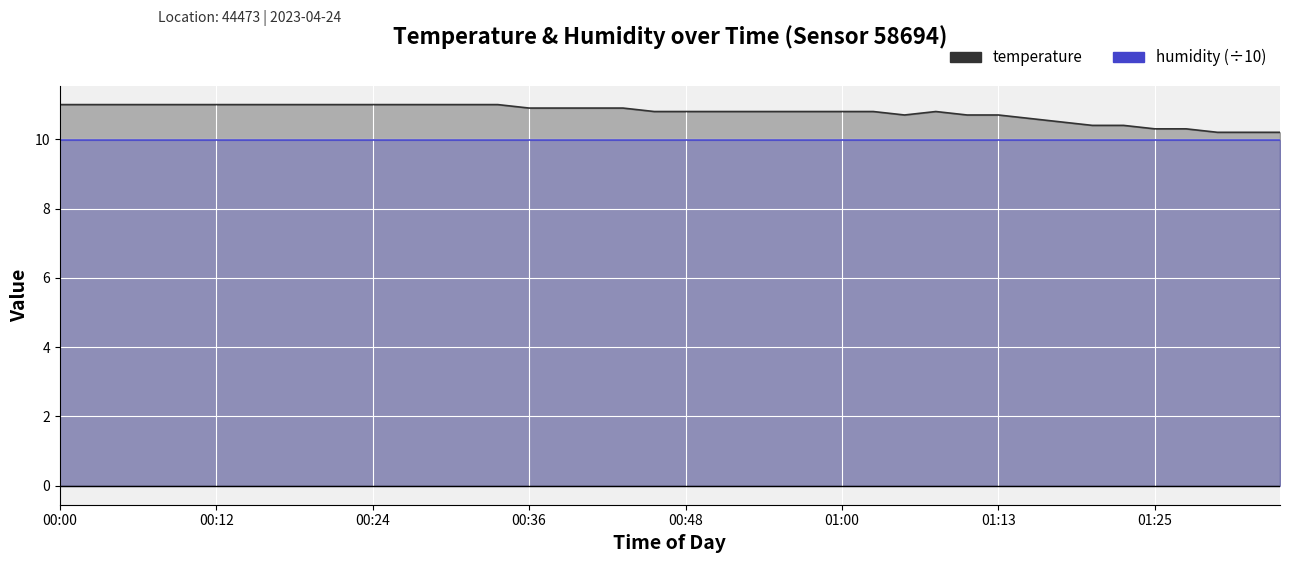

True or false: humidity (÷10) and temperature intersect in this chart.

False